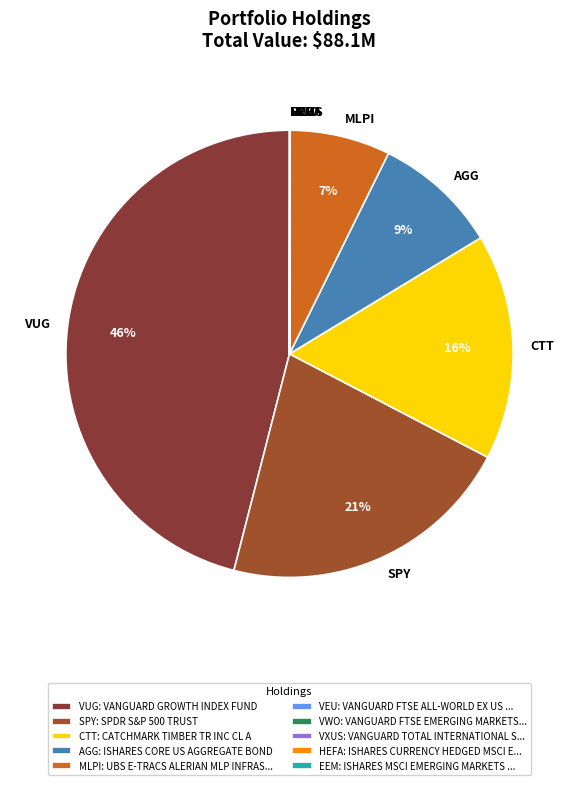

True or false: SPY accounts for 21% of the total.

True